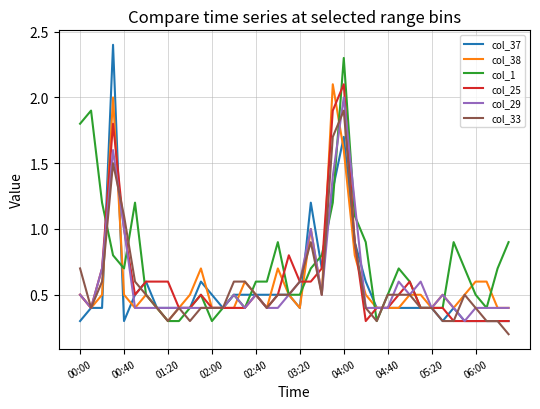

Which series has the widest spread of values?

col_37